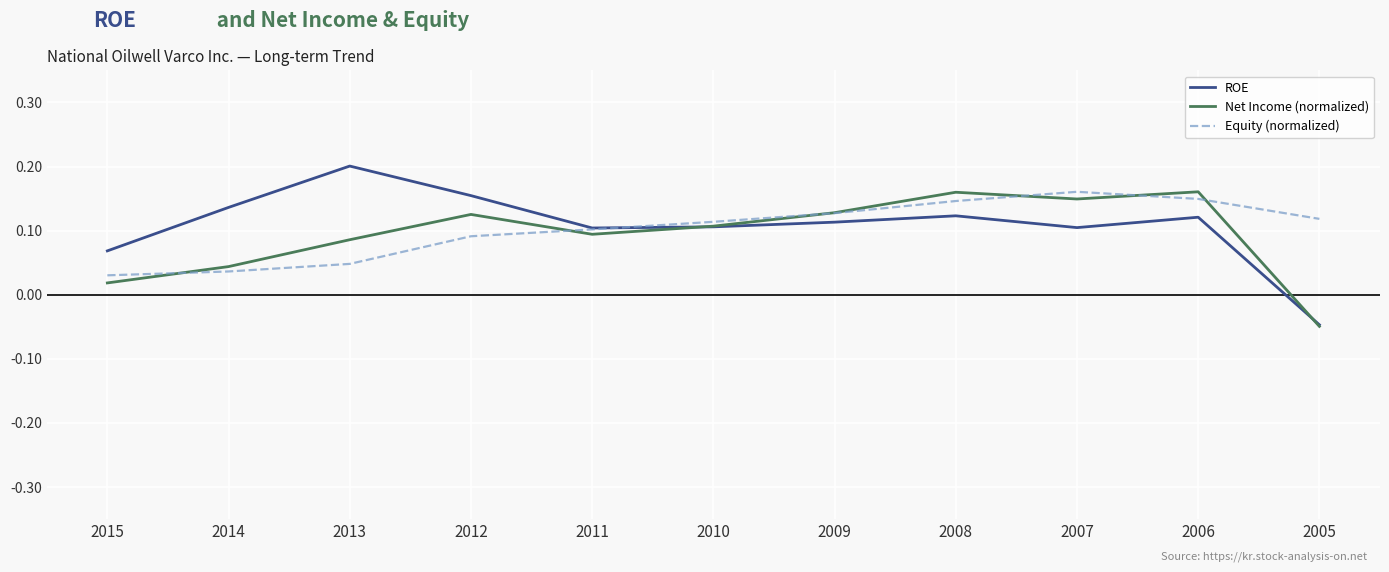

How many values in the ROE series exceed 0?

10